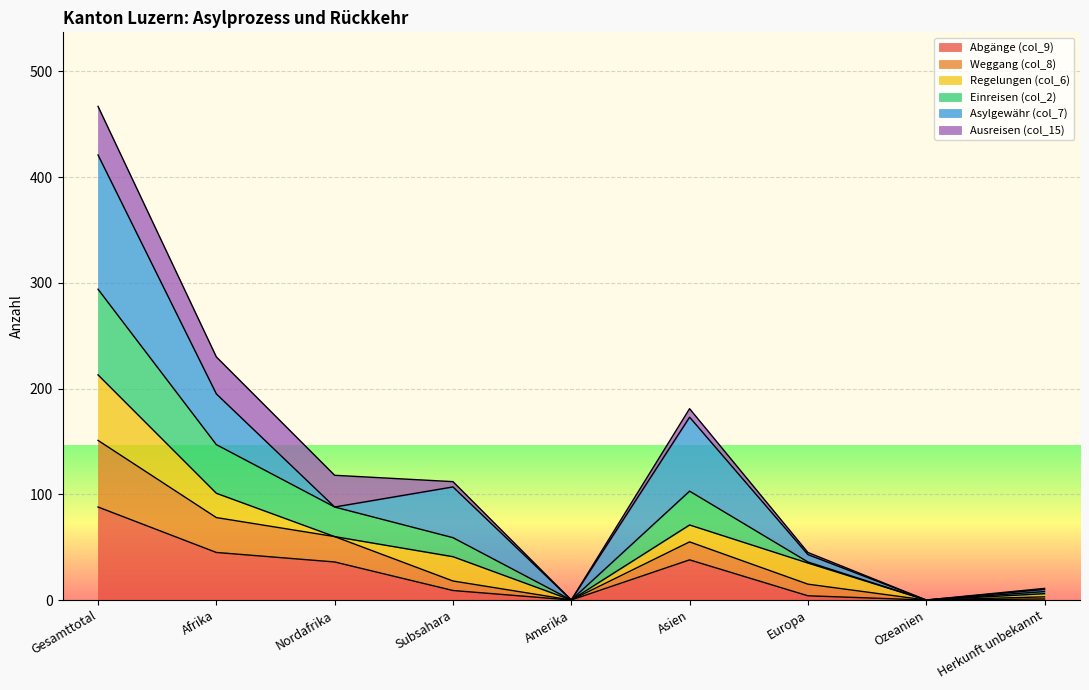

What is the label of the 3rd point from the right?

Europa